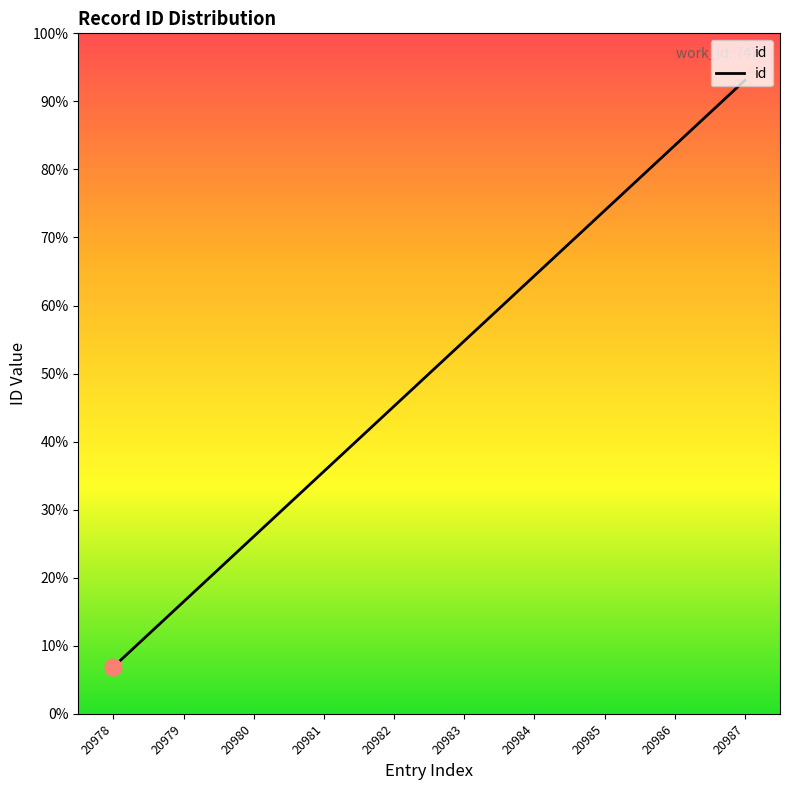

What is the change in value from 20980 to 20986?

+6